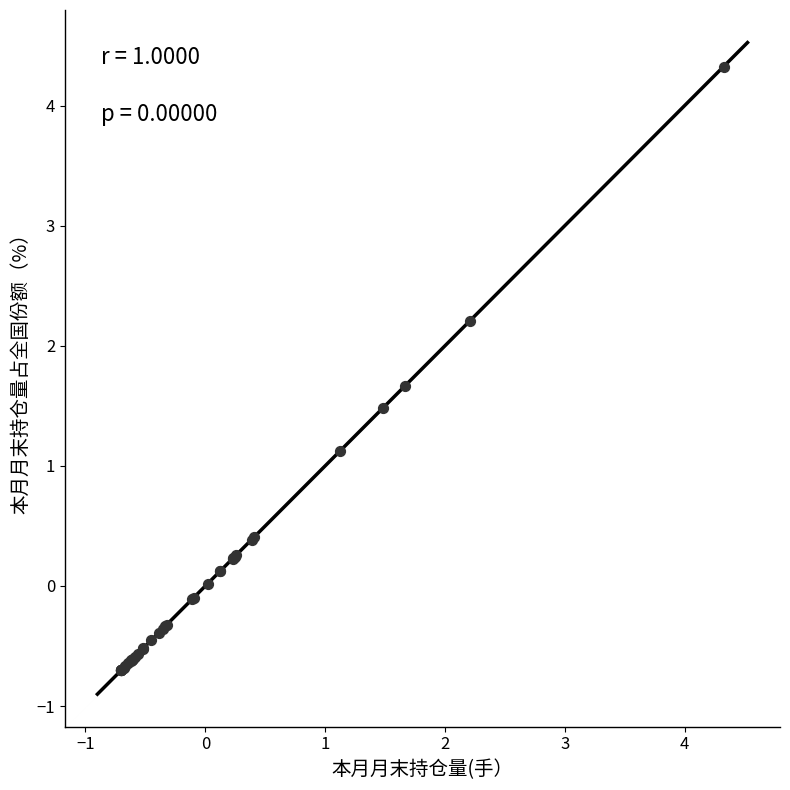

What Y value in the scatter plot is closest to 1?

1.1